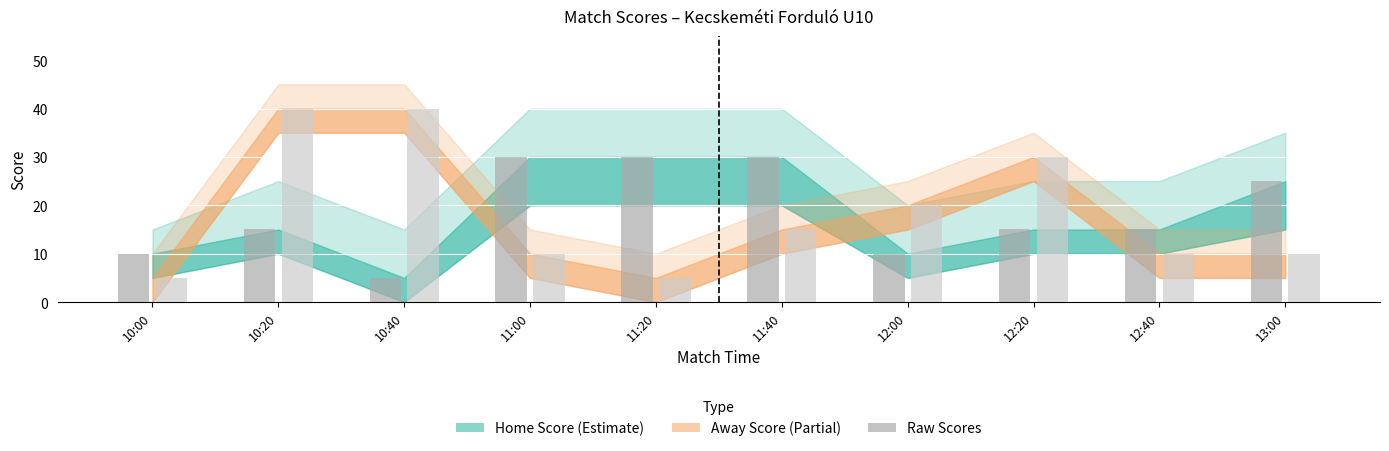

At which category is the sum across all series the highest?

10:20